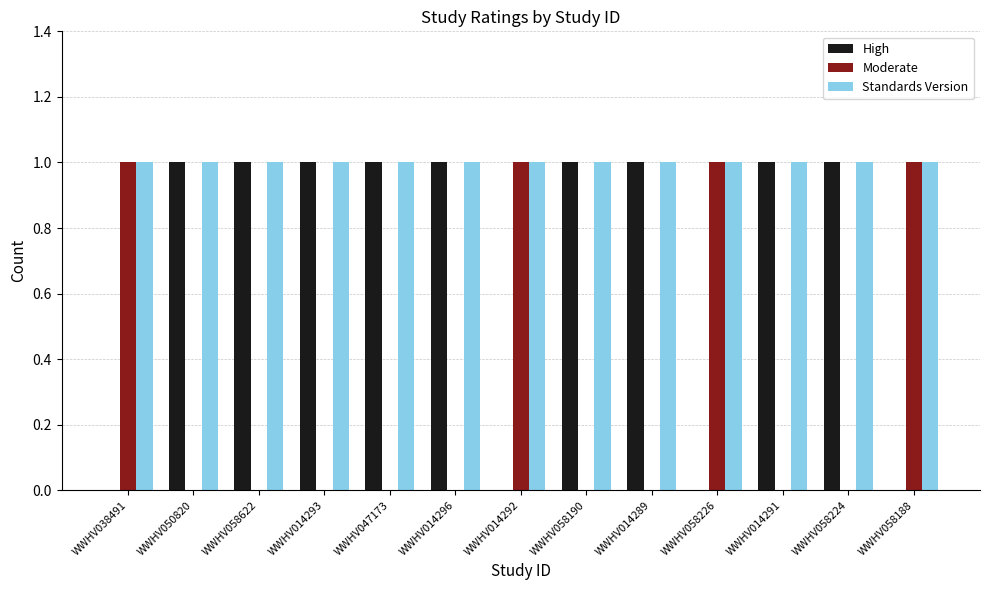

What is the sum of all High values?

9